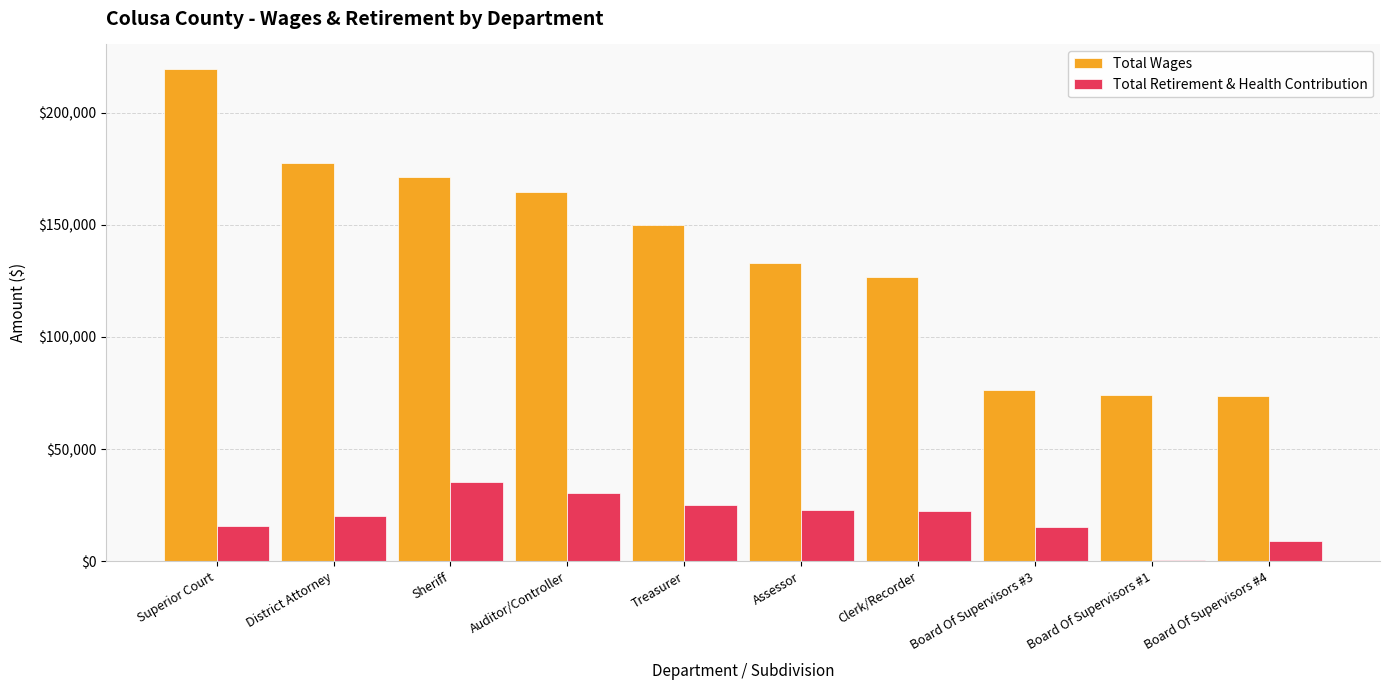

Which series changed the most between Superior Court and Assessor?

Total Wages